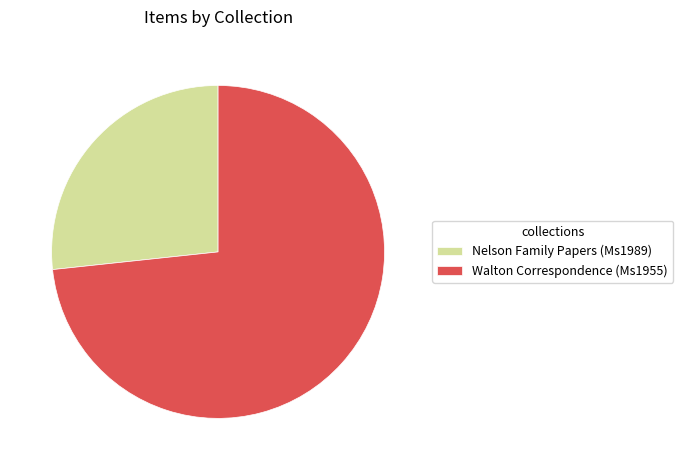

Combined, do Nelson Family Papers (Ms1989) and Walton Correspondence (Ms1955) account for over 50%?

Yes